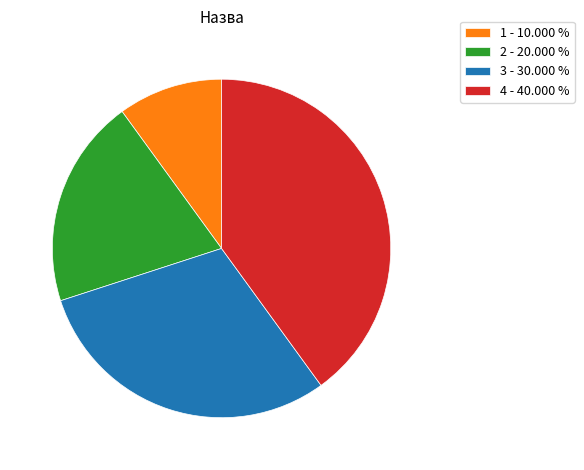

Do 2 - 20.000 % and 4 - 40.000 % together represent more than half of the pie?

Yes